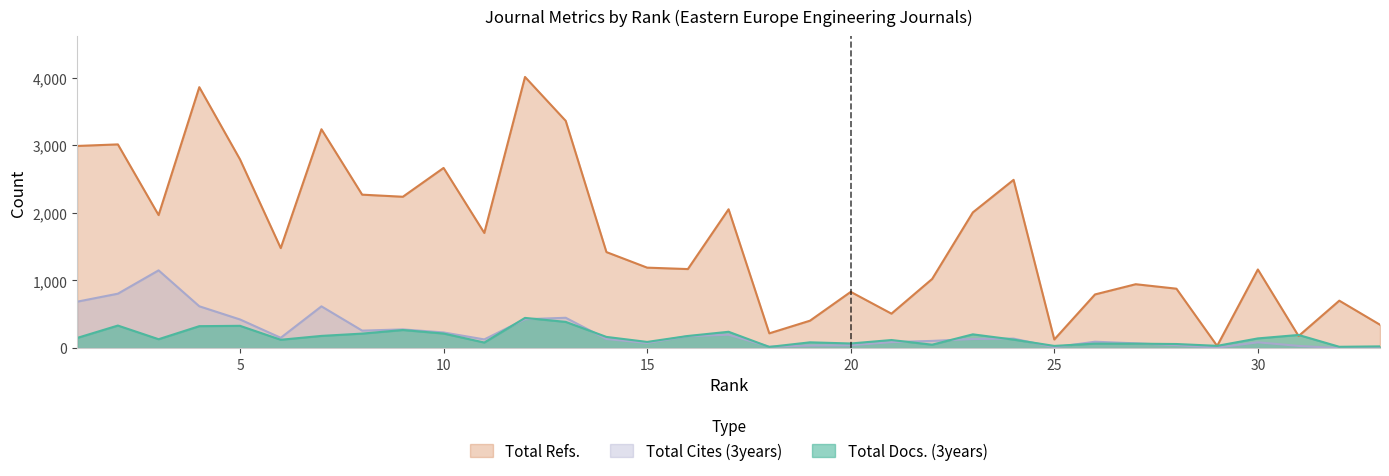

How many categories are shown in the chart?

33